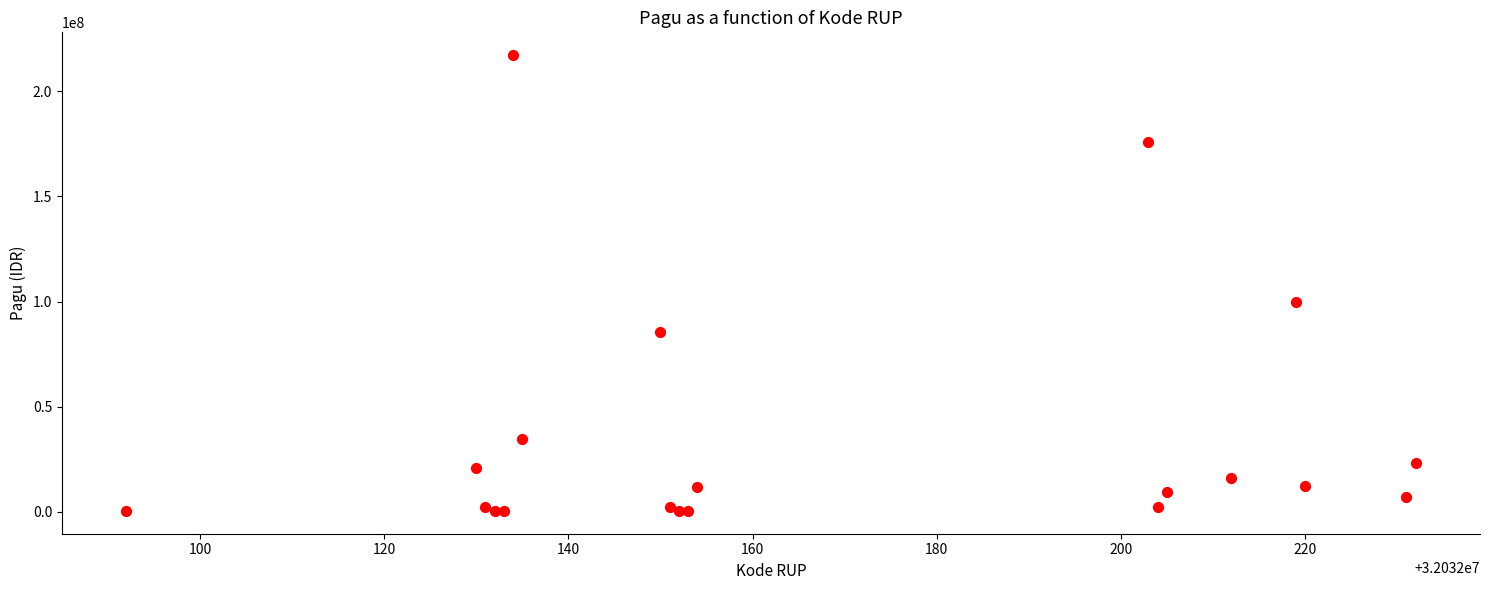

What Y value in the scatter plot is closest to 108800000?

99958000